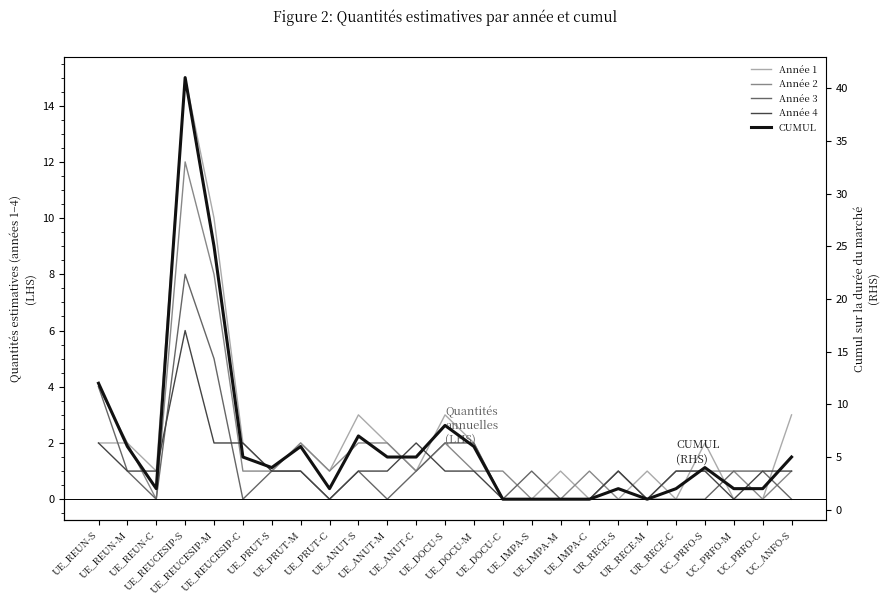

What is the label of the 15th point from the right?

UE_ANUT-M